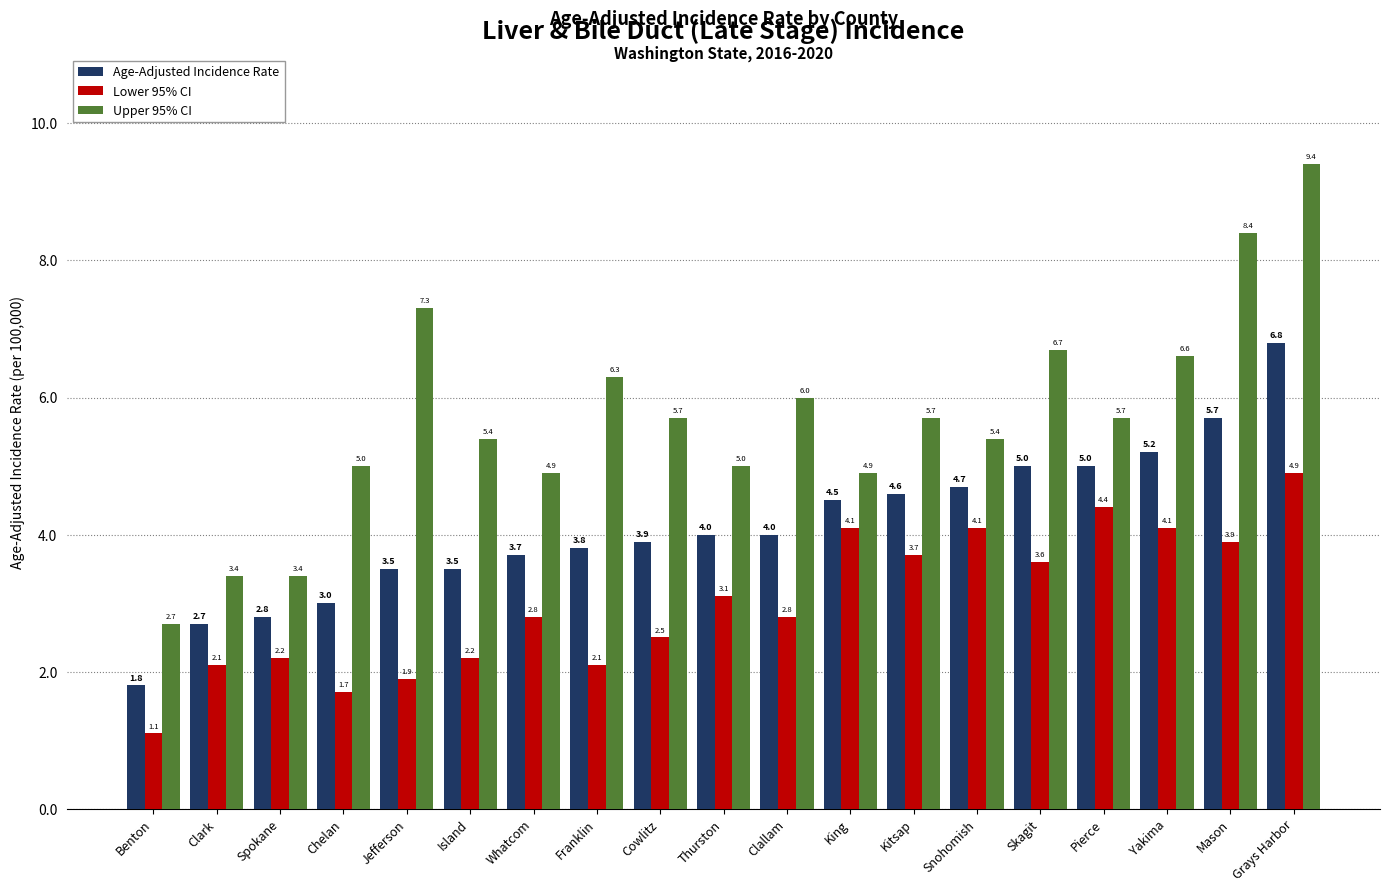

Between Benton and Whatcom, which series saw the biggest shift?

Upper 95% CI